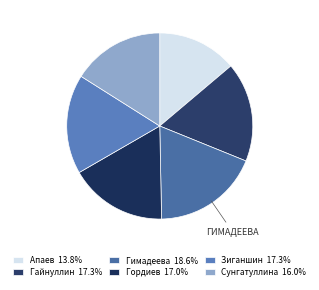

What is the ratio of the value at Сунгатуллина to the value at Апаев?

1.2